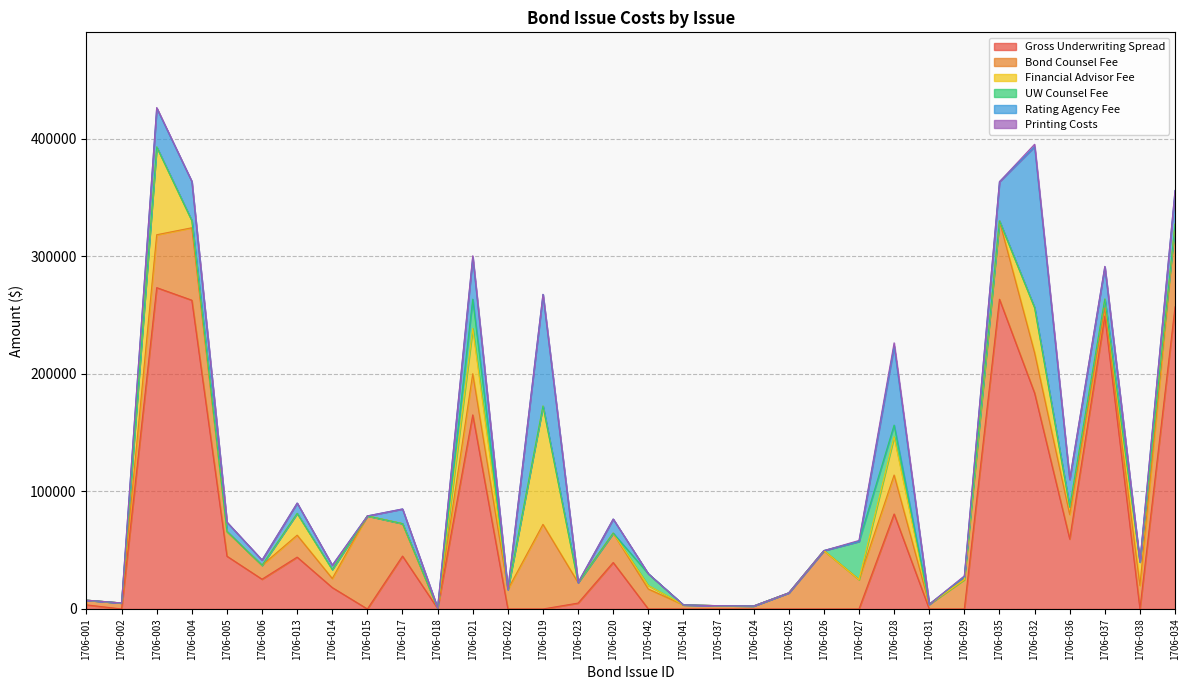

At which label does Gross Underwriting Spread reach its minimum?

1706-002